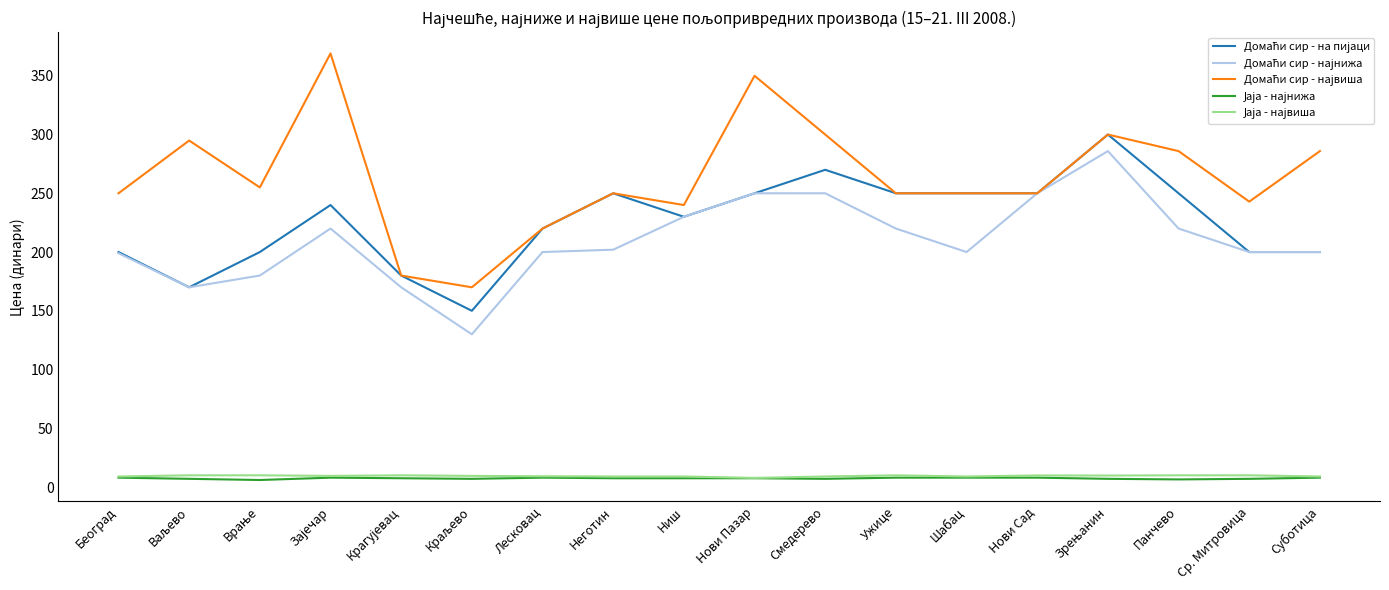

What is the spread (max minus min) of values at Суботица?

277.9